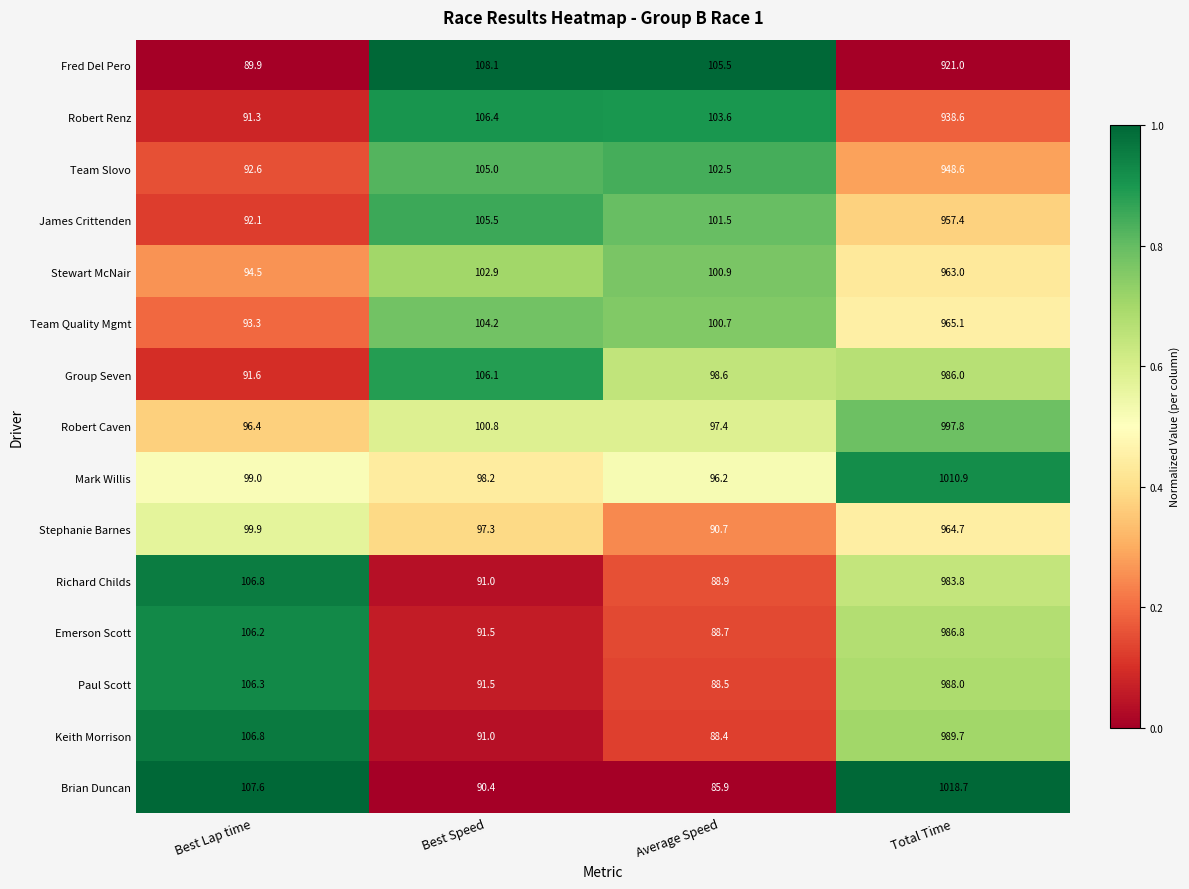

Where does the Stephanie Barnes series first go above 99?

Best Lap time